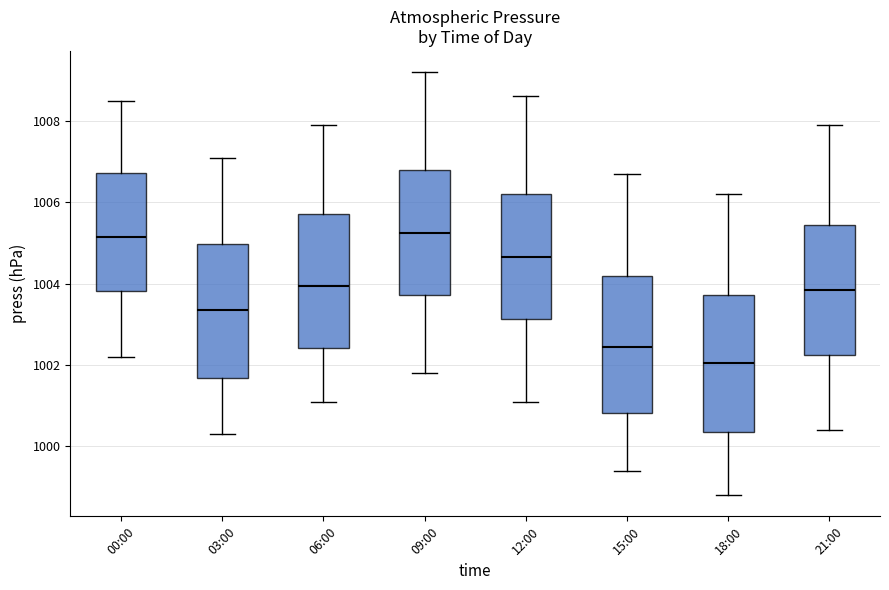

Where is the lower edge of the box for 00:00 on the y-axis? The values are not printed on the chart, so give them approximately, as read against the axis.

1003.8